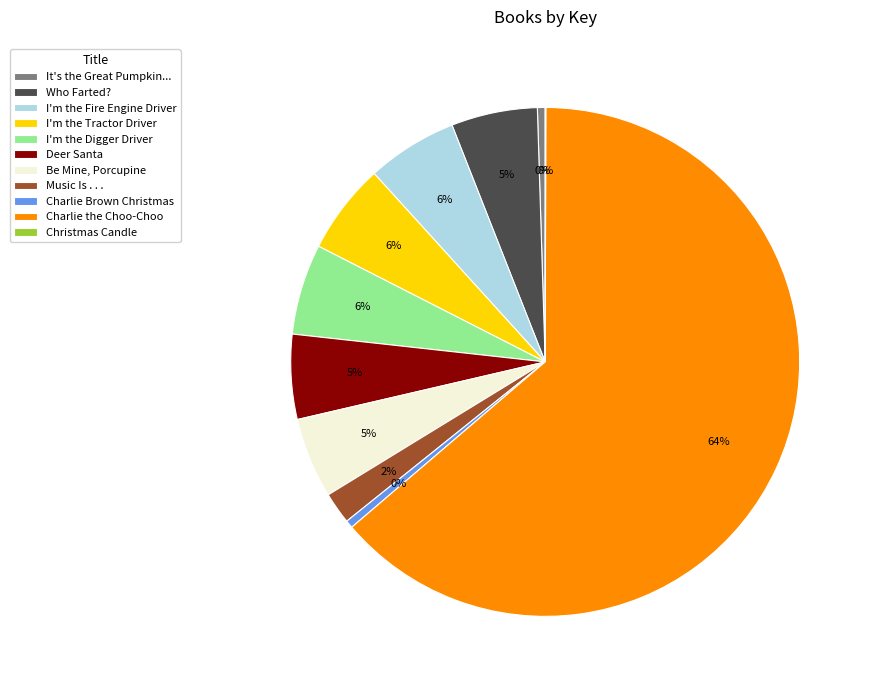

Is it true that Who Farted? is 1% of the pie?

False